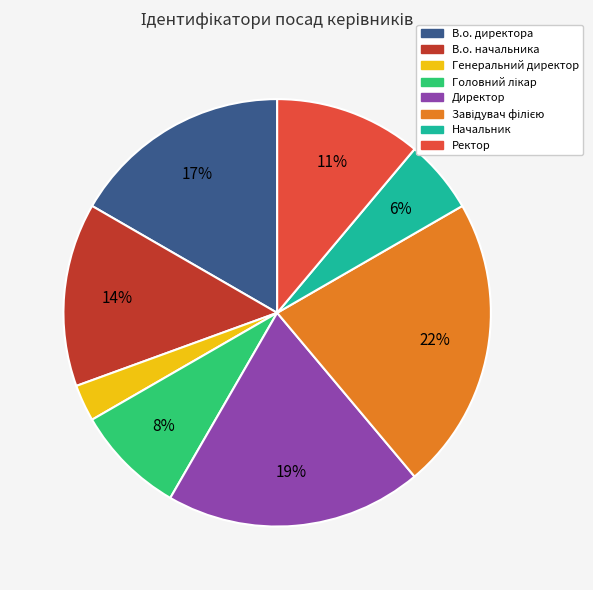

Is Ректор the majority of the pie?

No